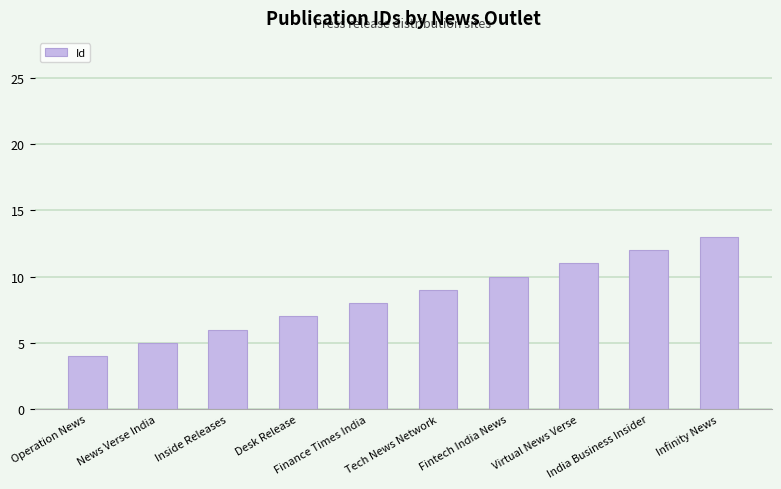

What is the difference between the second highest and minimum values?

8